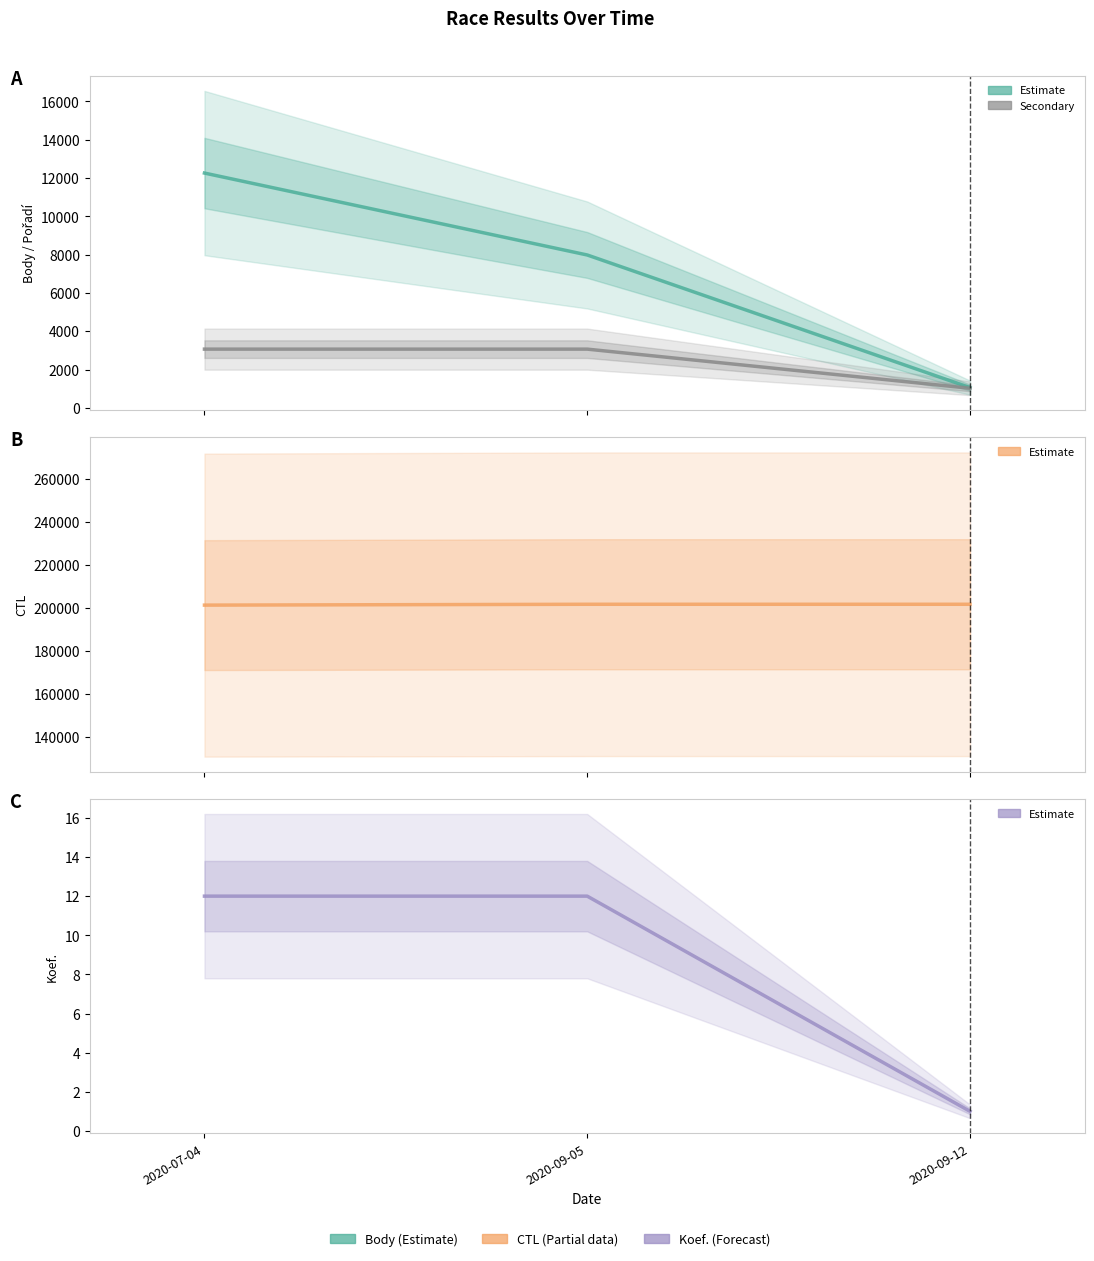

Reading left to right, list all the values displayed in this chart.

Body: 12262.0	7983.0	1055.0
Pořadí: 3065.5	3065.5	1021.8
CTL: 201317.0	201713.0	201714.0
Koef.: 12.0	12.0	1.0